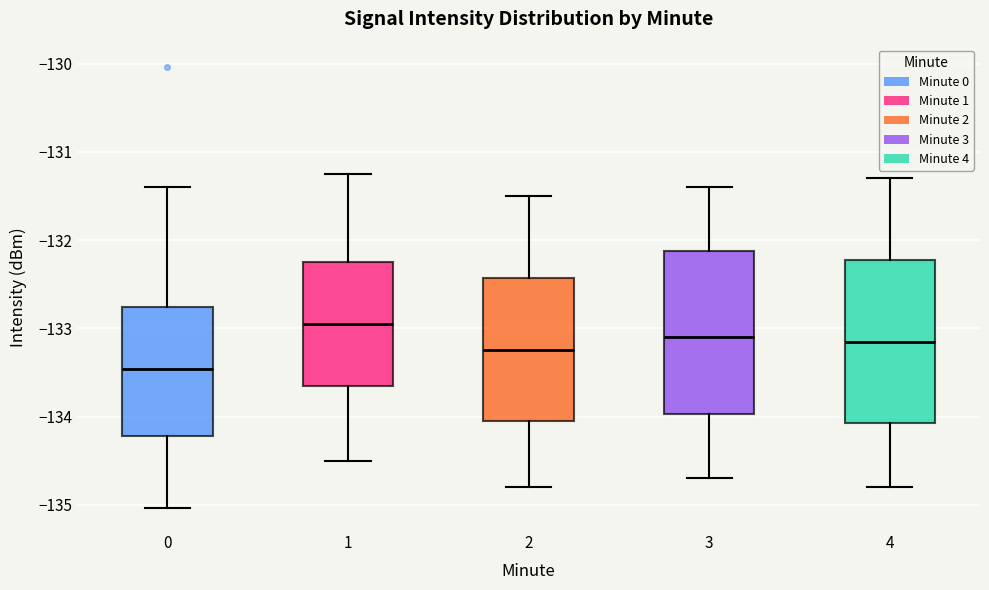

Reading left to right, transcribe this box plot: for each box, give where its median line is, the range the box spans, and where its two whiskers end, as read against the y-axis. The values are not printed on the chart, so give them approximately, as read against the axis.

0: median -133.5, box -134.2 to -132.8, whiskers -135.0 to -131.4
1: median -132.9, box -133.6 to -132.2, whiskers -134.5 to -131.2
2: median -133.2, box -134.0 to -132.4, whiskers -134.8 to -131.5
3: median -133.1, box -134.0 to -132.1, whiskers -134.7 to -131.4
4: median -133.1, box -134.1 to -132.2, whiskers -134.8 to -131.3